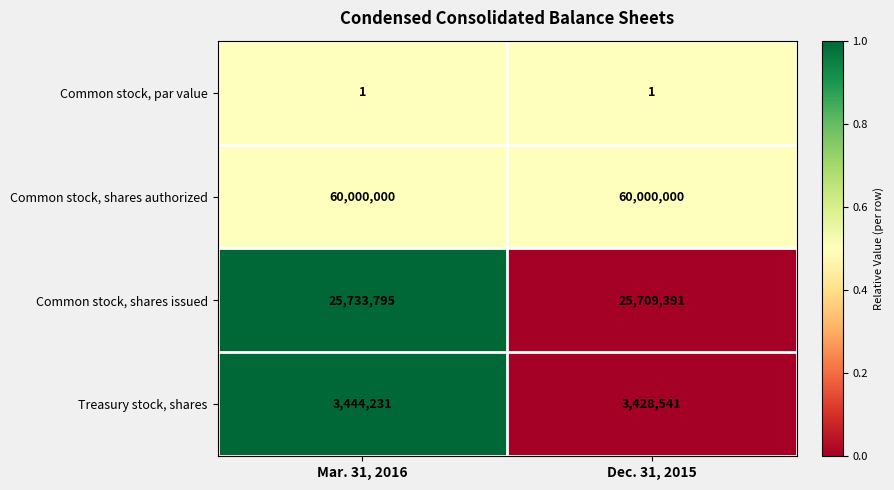

True or false: Common stock, shares authorized has a value of 60000000 at Dec. 31, 2015.

True